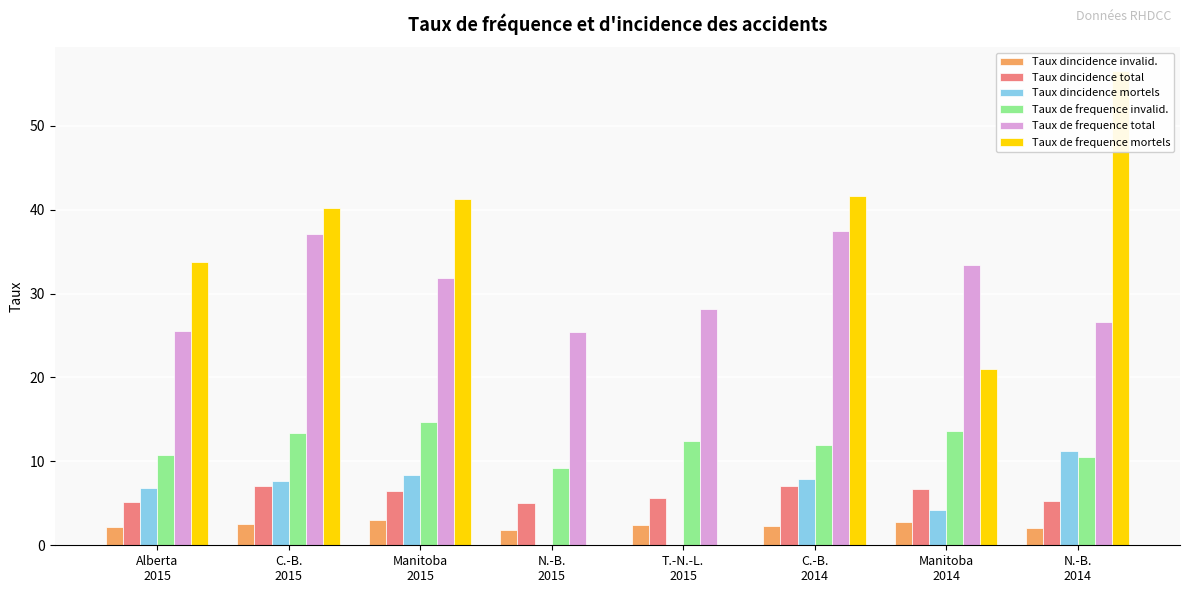

At how many categories does at least one series exceed 17?

8